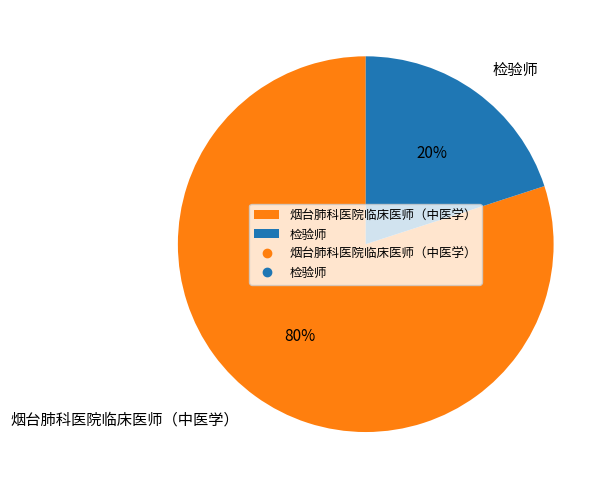

Which category accounts for the majority?

烟台肺科医院临床医师（中医学）